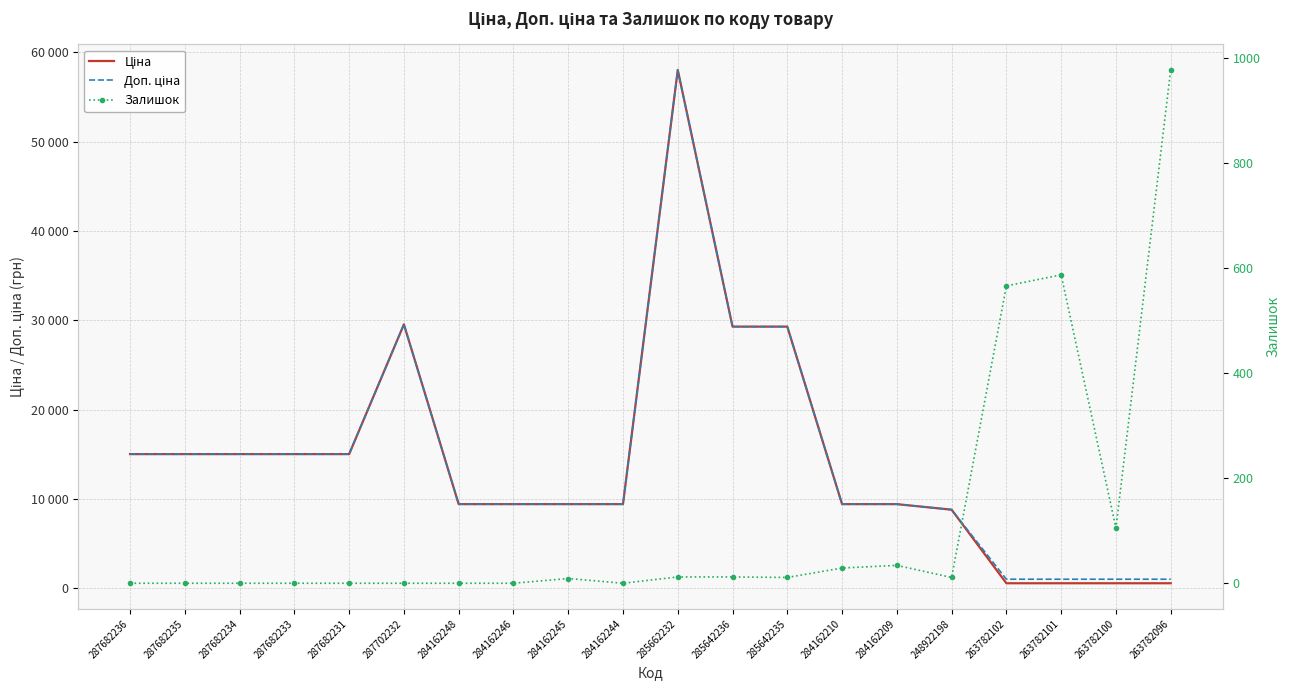

Reading left to right, transcribe all the data shown in this chart.

Ціна: 287682236=15019.2	287682235=15019.2	287682234=15019.2	287682233=15019.2	287682231=15019.2	287702232=29548.9	284162248=9416.9	284162246=9416.9	284162245=9416.9	284162244=9416.9	285662232=58037.0	285642236=29294.9	285642235=29294.9	284162210=9416.9	284162209=9416.9	248922198=8797.6	263782102=560.2	263782101=560.2	263782100=560.2	263782096=560.2
Доп. ціна: 287682236=15019.2	287682235=15019.2	287682234=15019.2	287682233=15019.2	287682231=15019.2	287702232=29548.9	284162248=9416.9	284162246=9416.9	284162245=9416.9	284162244=9416.9	285662232=58037.0	285642236=29294.9	285642235=29294.9	284162210=9416.9	284162209=9416.9	248922198=8797.6	263782102=1011.0	263782101=1011.0	263782100=1011.0	263782096=1011.0
Залишок: 287682236=0.0	287682235=0.0	287682234=0.0	287682233=0.0	287682231=0.0	287702232=0.0	284162248=0.0	284162246=0.0	284162245=9.0	284162244=0.0	285662232=12.0	285642236=12.0	285642235=11.0	284162210=29.0	284162209=34.0	248922198=11.0	263782102=566.0	263782101=587.0	263782100=105.0	263782096=977.0